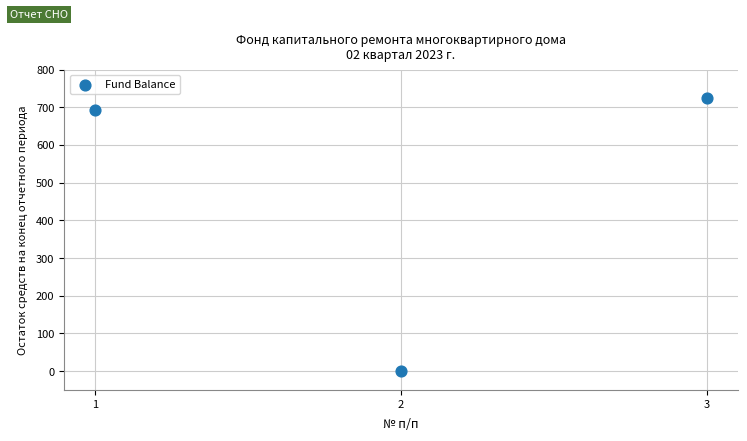

What is the average Y value?

472.1